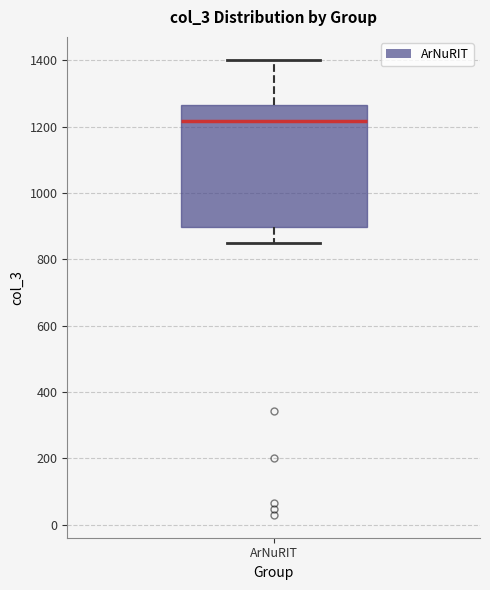

Where does the median line of the box for ArNuRIT sit on the y-axis? The values are not printed on the chart, so give them approximately, as read against the axis.

1220